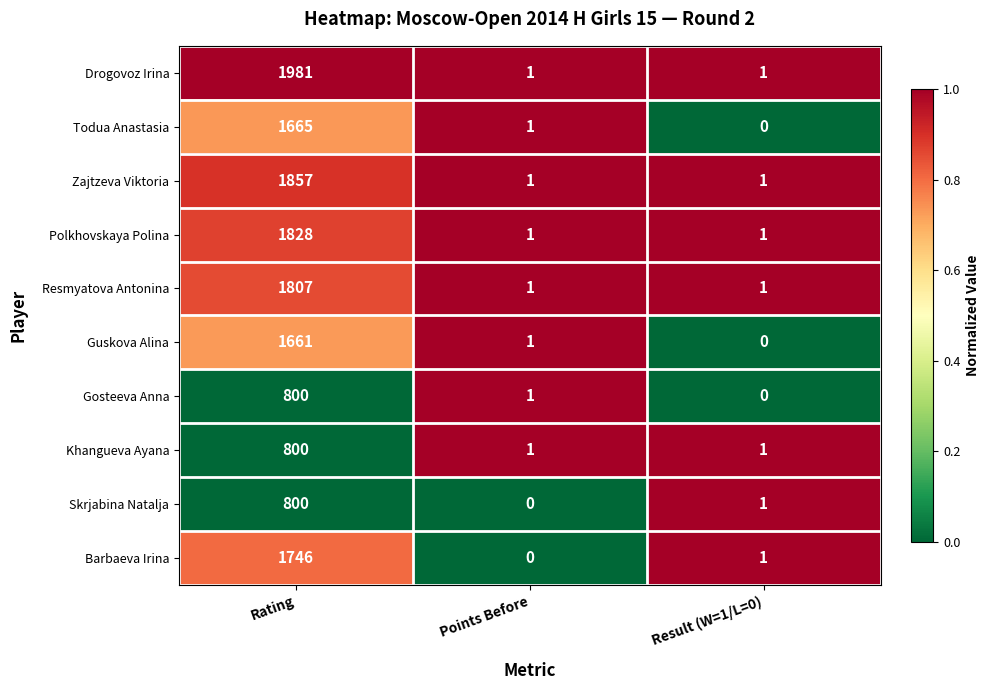

At which label does Guskova Alina first exceed 1?

Rating